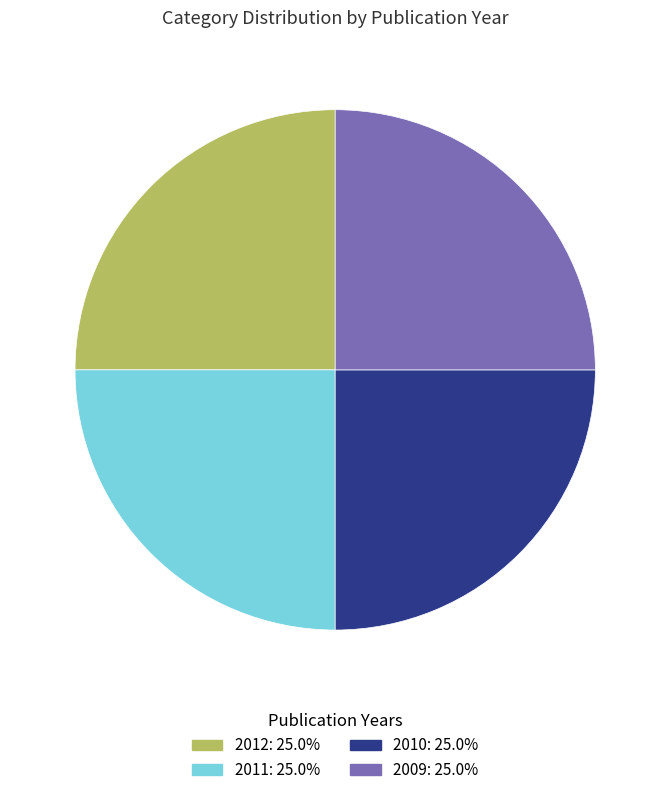

Is 2011 the majority of the pie?

No